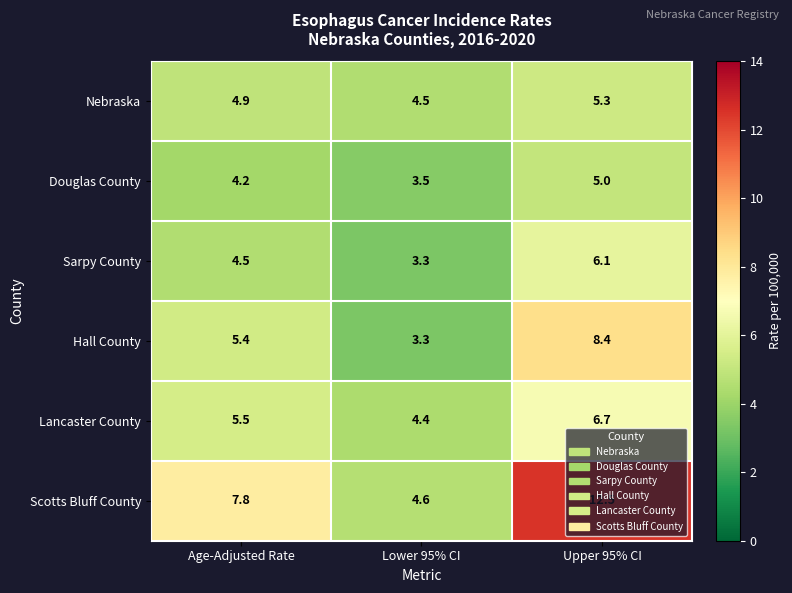

What is the difference between the highest and lowest values at Upper 95% CI?

7.5